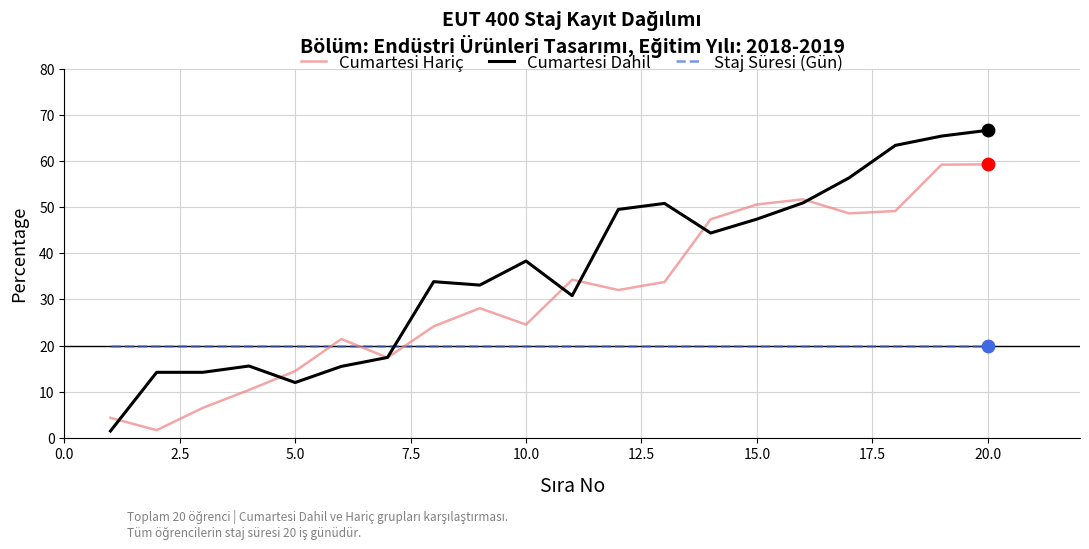

Which series has the largest total across all categories?

Cumartesi Dahil